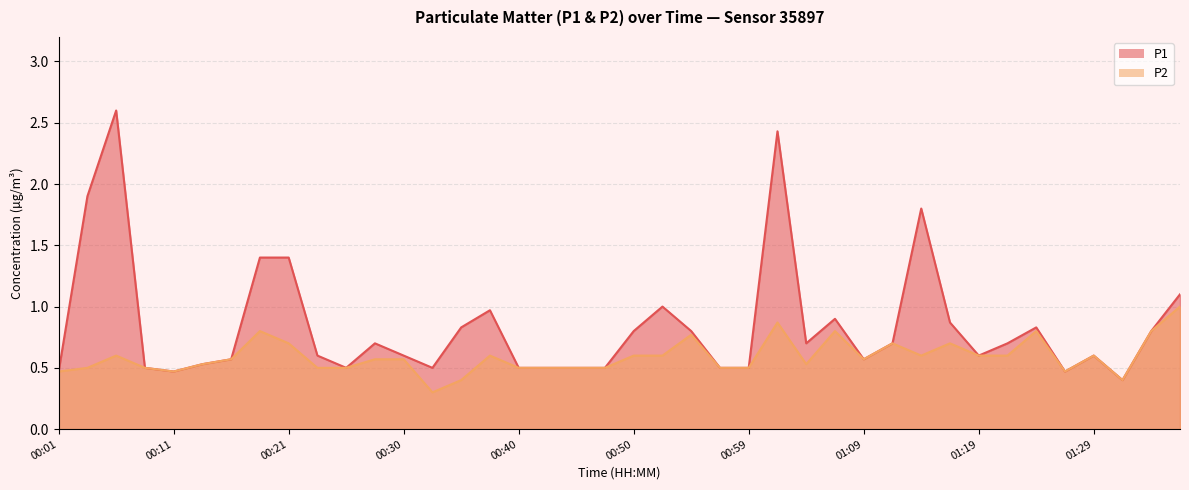

What is the label of the 16th point from the right?

00:59